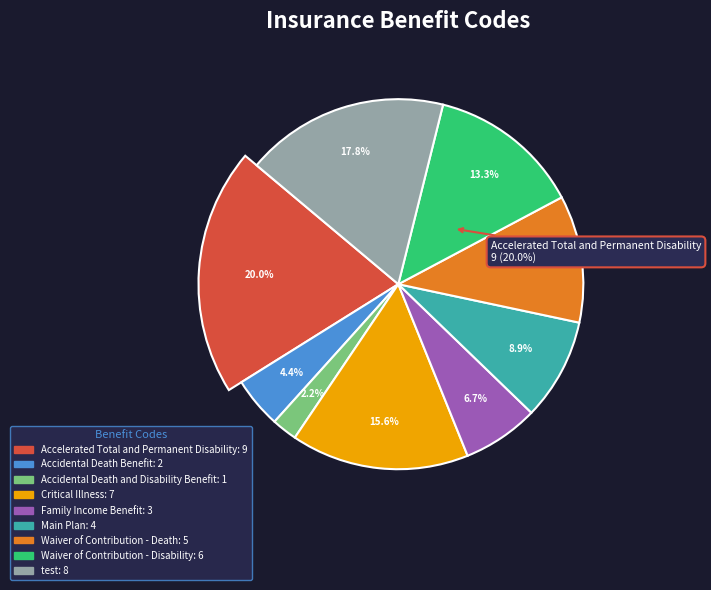

What percentage is the Accidental Death Benefit slice, to the nearest percent?

4%